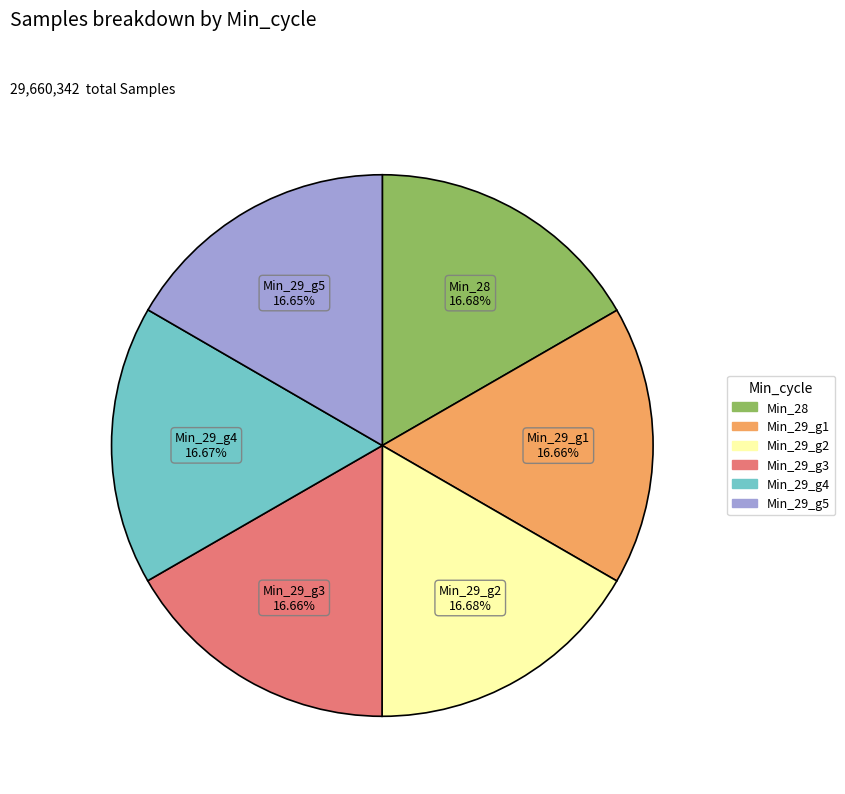

Count the number of slices in the pie.

6